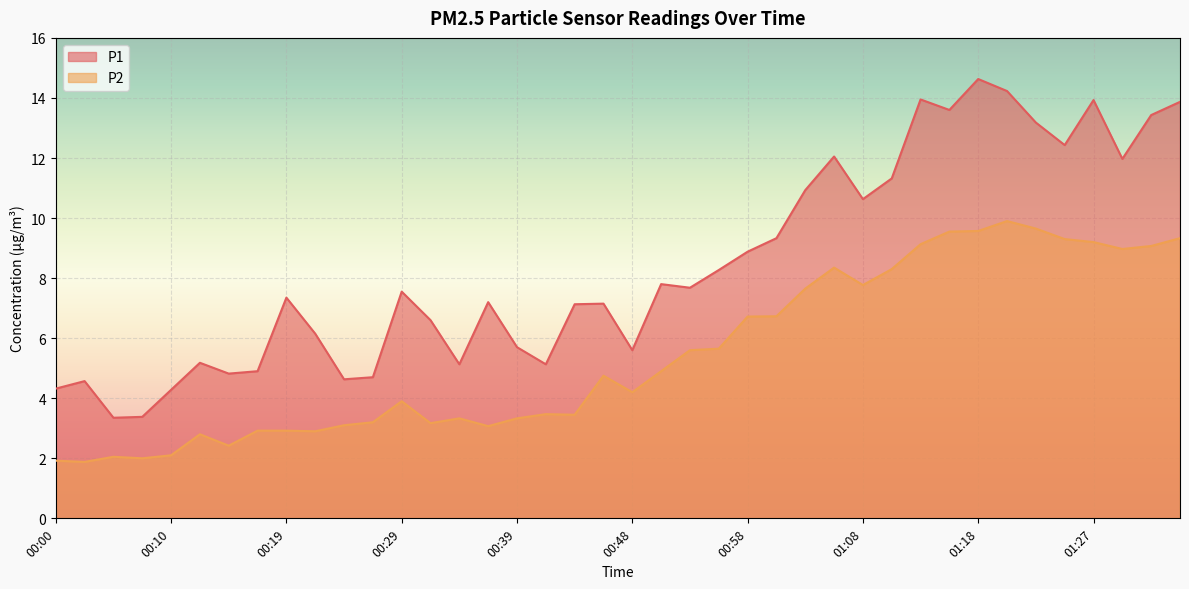

What are all the series names shown in the legend?

P1, P2